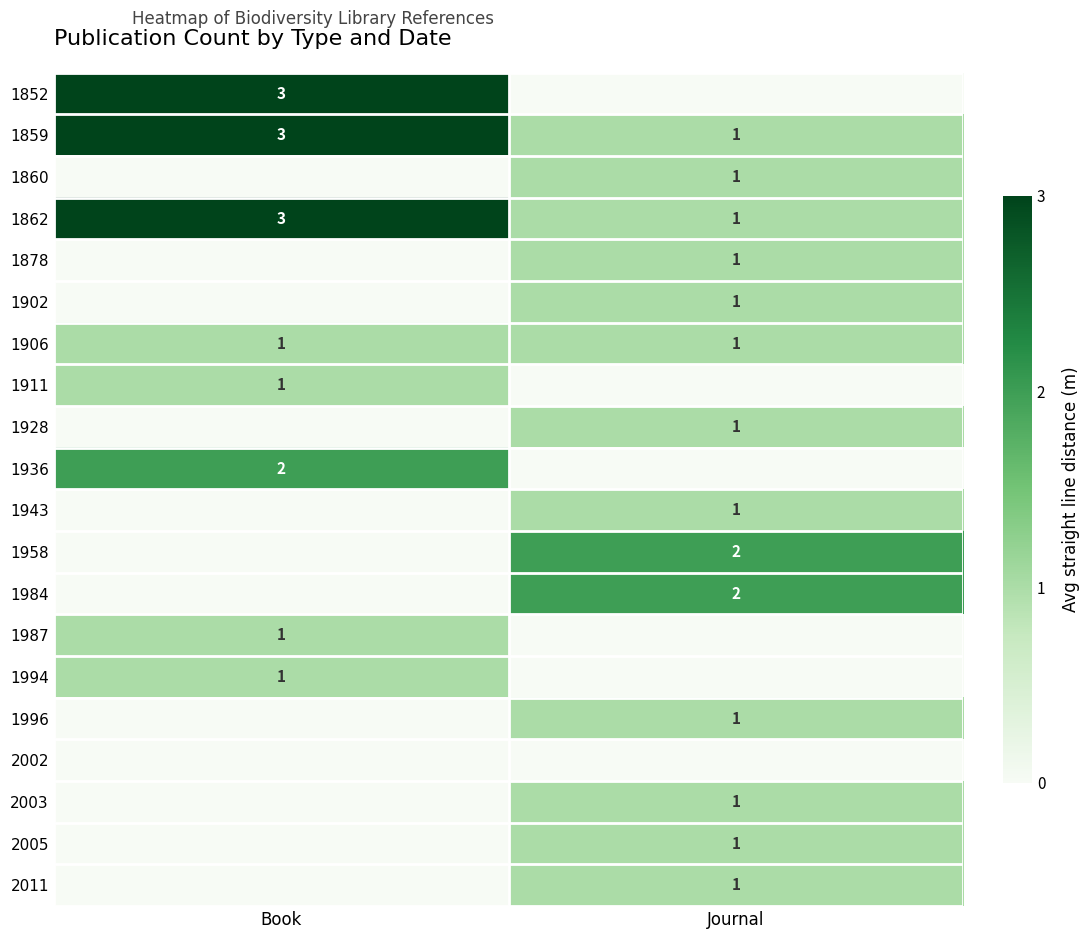

What is the sum of all 1911 values?

1